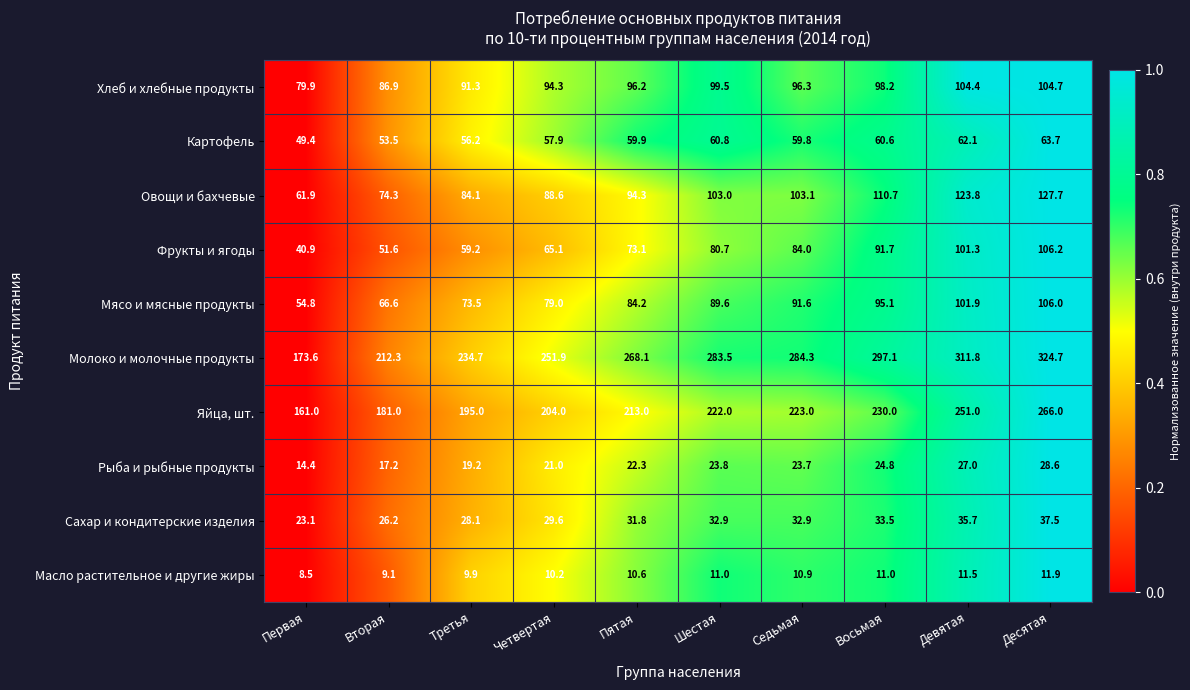

List the series in order of their peak value, highest first.

Молоко и молочные продукты, Яйца, шт., Овощи и бахчевые, Фрукты и ягоды, Мясо и мясные продукты, Хлеб и хлебные продукты, Картофель, Сахар и кондитерские изделия, Рыба и рыбные продукты, Масло растительное и другие жиры